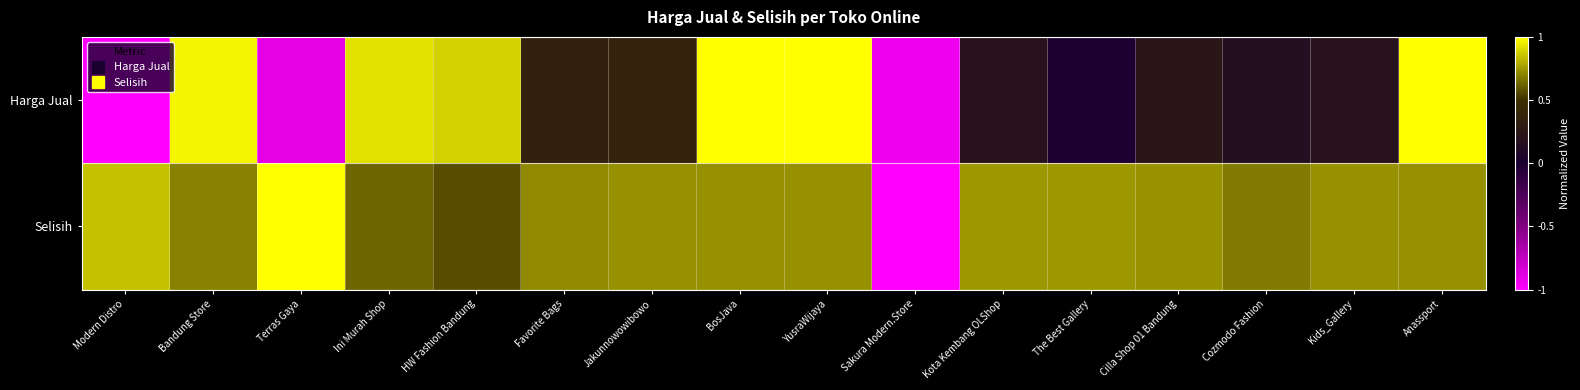

Between Bandung Store and YusraWijaya, which is larger?

YusraWijaya